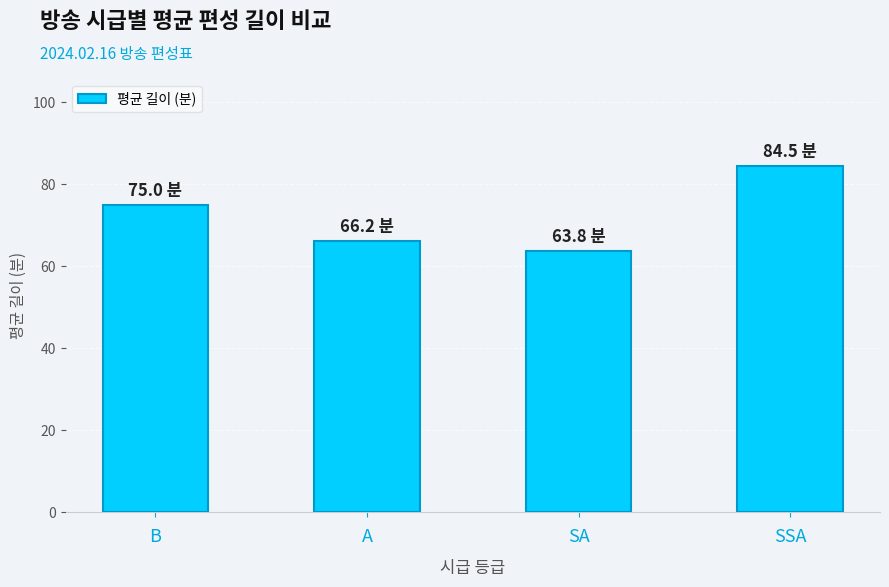

Are the bars grouped side by side (vs. stacked)?

No